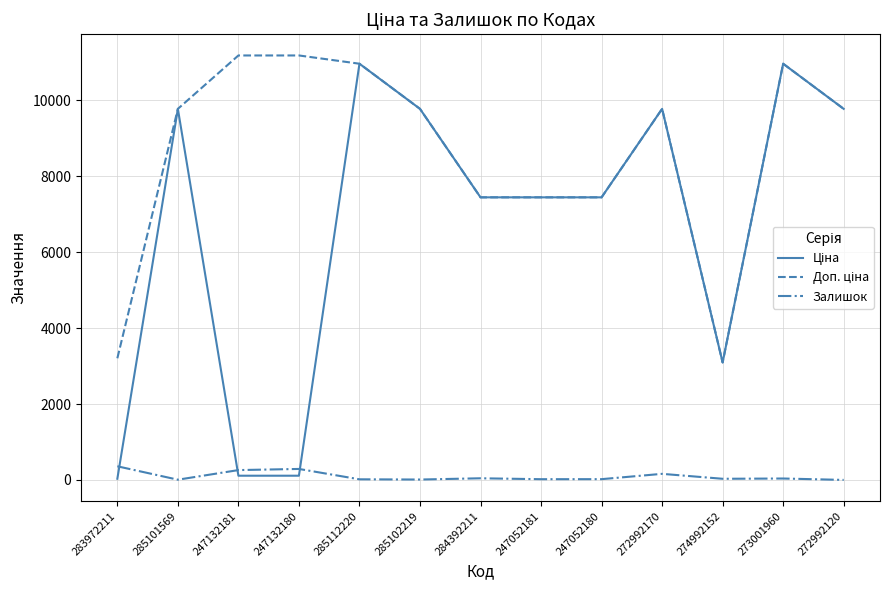

What is the maximum value shown in the chart?

11182.0